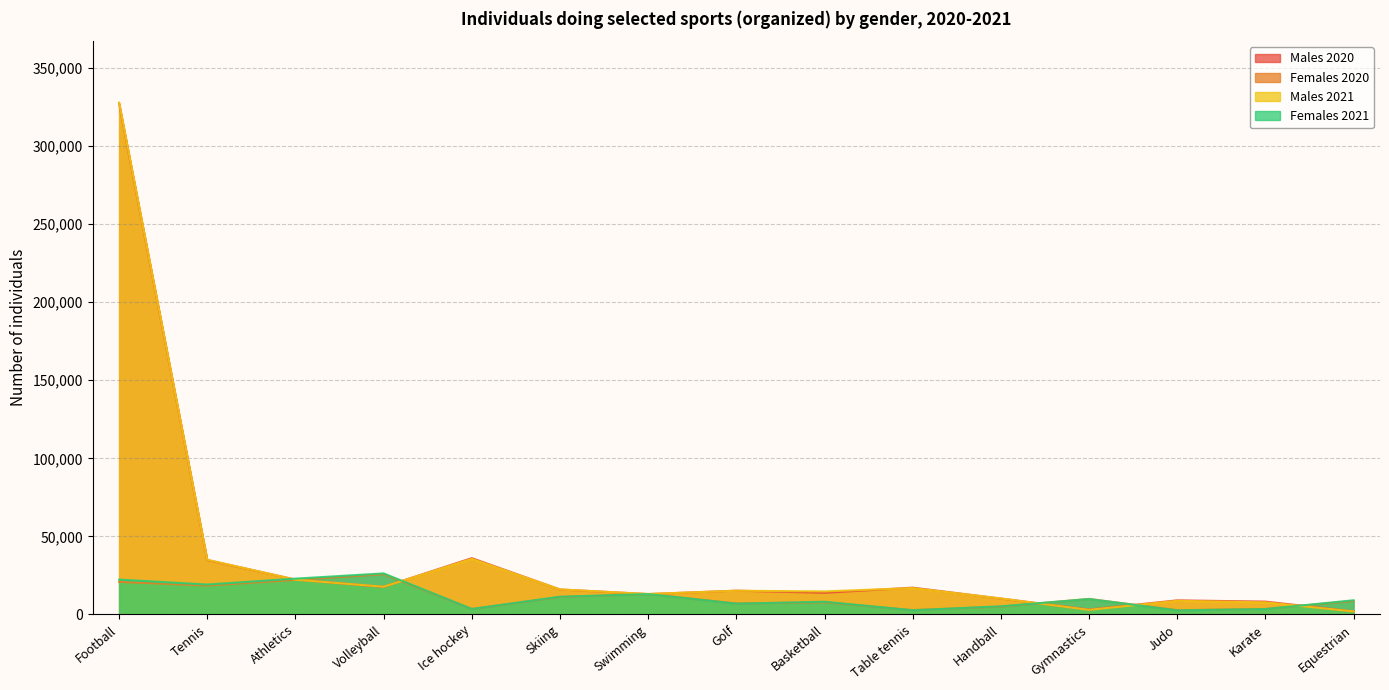

What are all the series names shown in the legend?

Males 2020, Females 2020, Males 2021, Females 2021